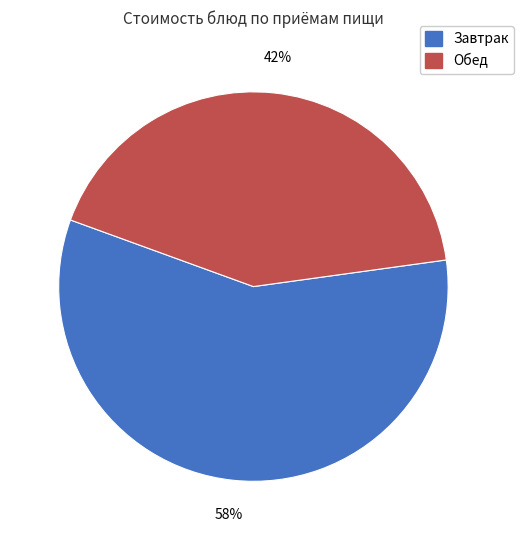

To the nearest percent, what is the average slice percentage?

50%